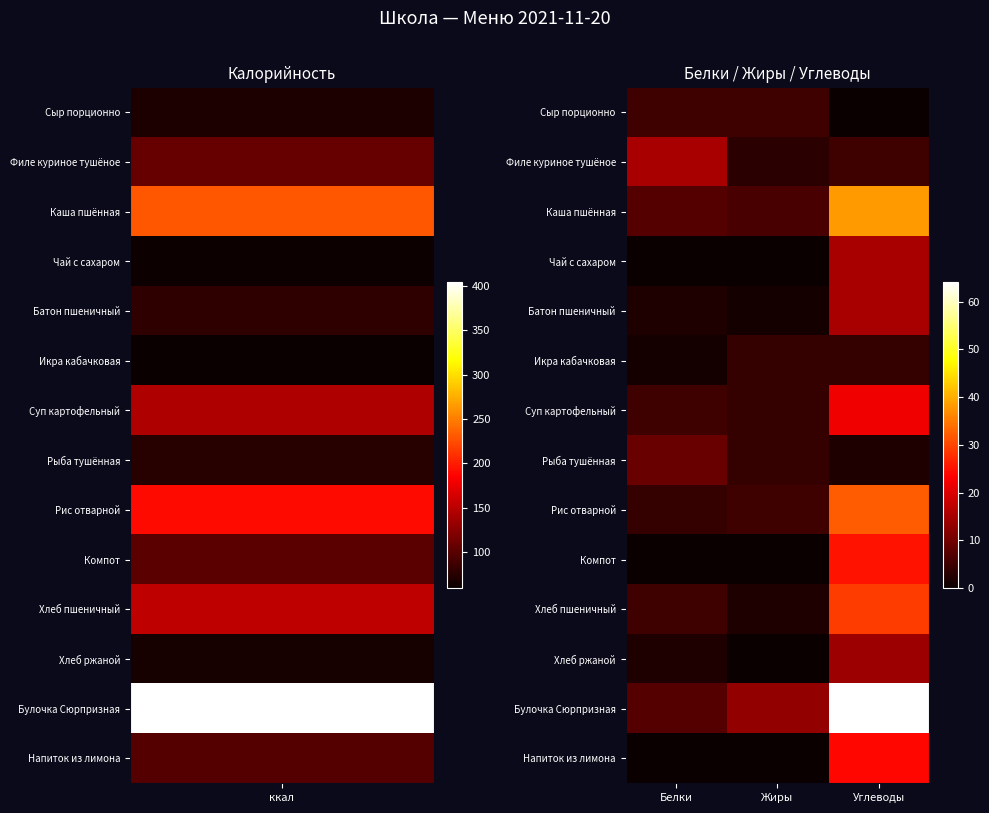

Which category has the highest value across all series?

Углеводы